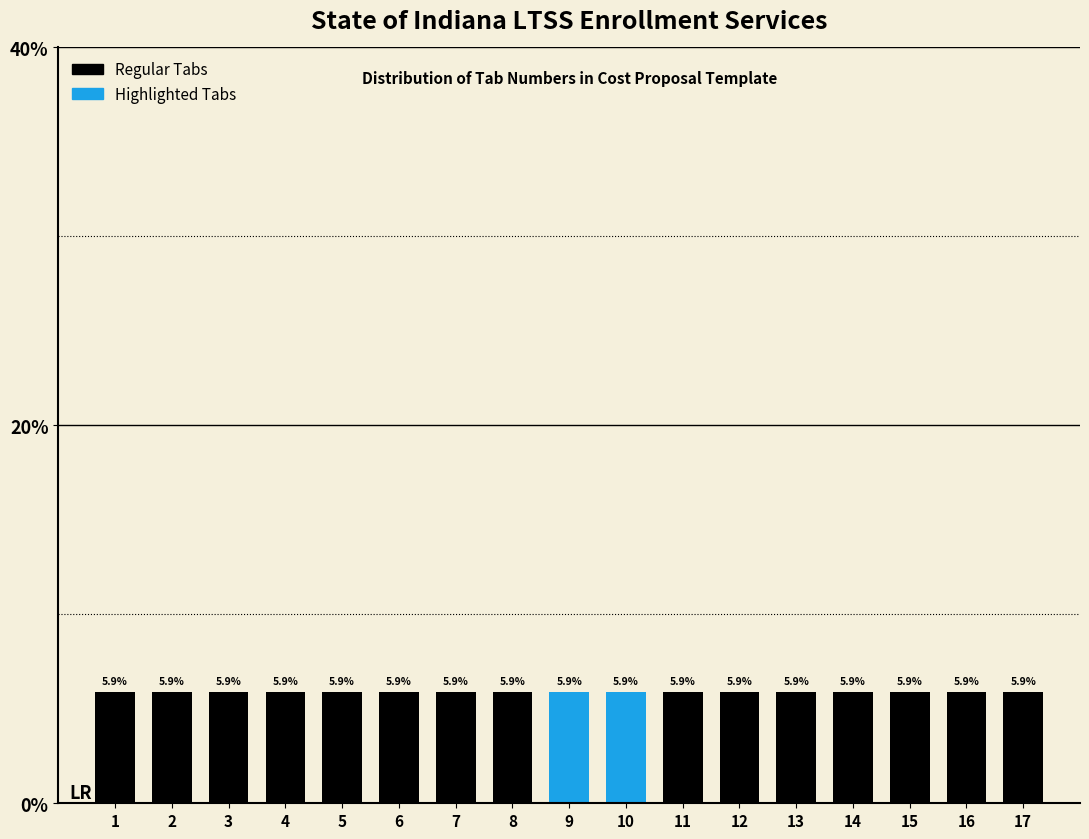

Reading left to right, transcribe this chart: for each bar, give the range it covers on the x-axis and its height.

0.5 to 1.5: 5.9
1.5 to 2.5: 5.9
2.5 to 3.5: 5.9
3.5 to 4.5: 5.9
4.5 to 5.5: 5.9
5.5 to 6.5: 5.9
6.5 to 7.5: 5.9
7.5 to 8.5: 5.9
8.5 to 9.5: 5.9
9.5 to 10.5: 5.9
10.5 to 11.5: 5.9
11.5 to 12.5: 5.9
12.5 to 13.5: 5.9
13.5 to 14.5: 5.9
14.5 to 15.5: 5.9
15.5 to 16.5: 5.9
16.5 to 17.5: 5.9